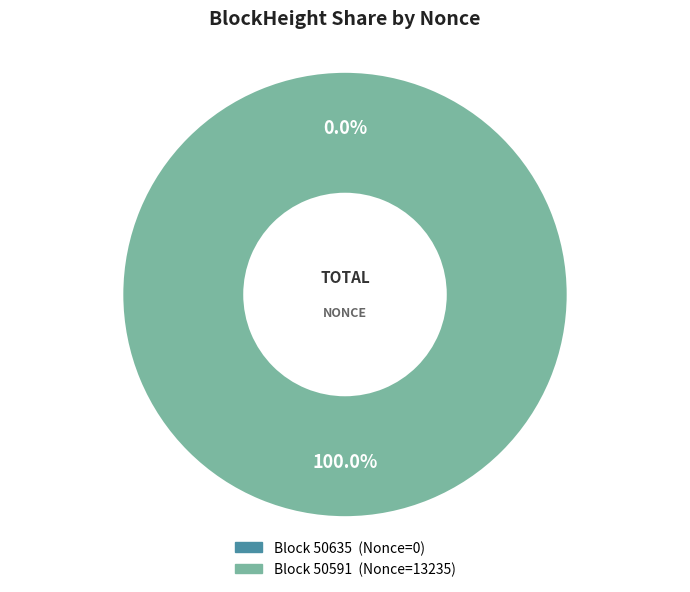

What is the largest slice in the pie chart?

50591